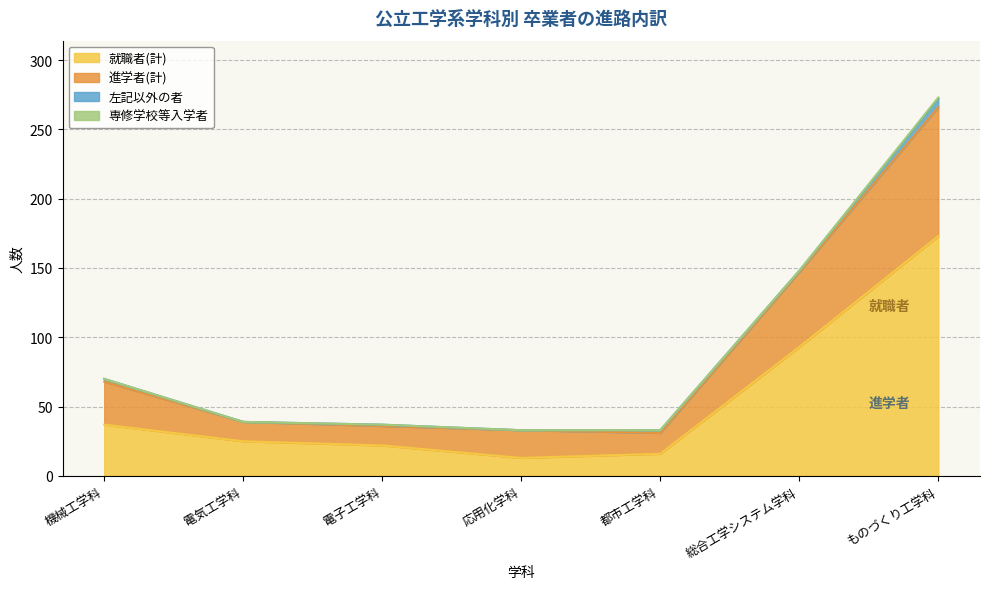

The 進学者(計) series shows 86 at 総合工学システム学科. True or false?

False